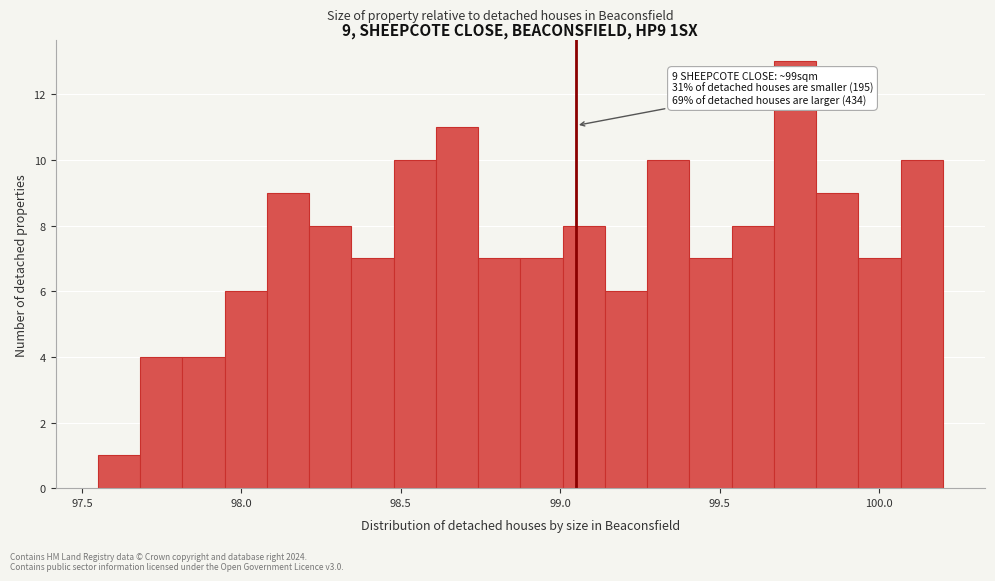

Read against the x-axis, roughly where is the centre of the tallest bar?

99.75